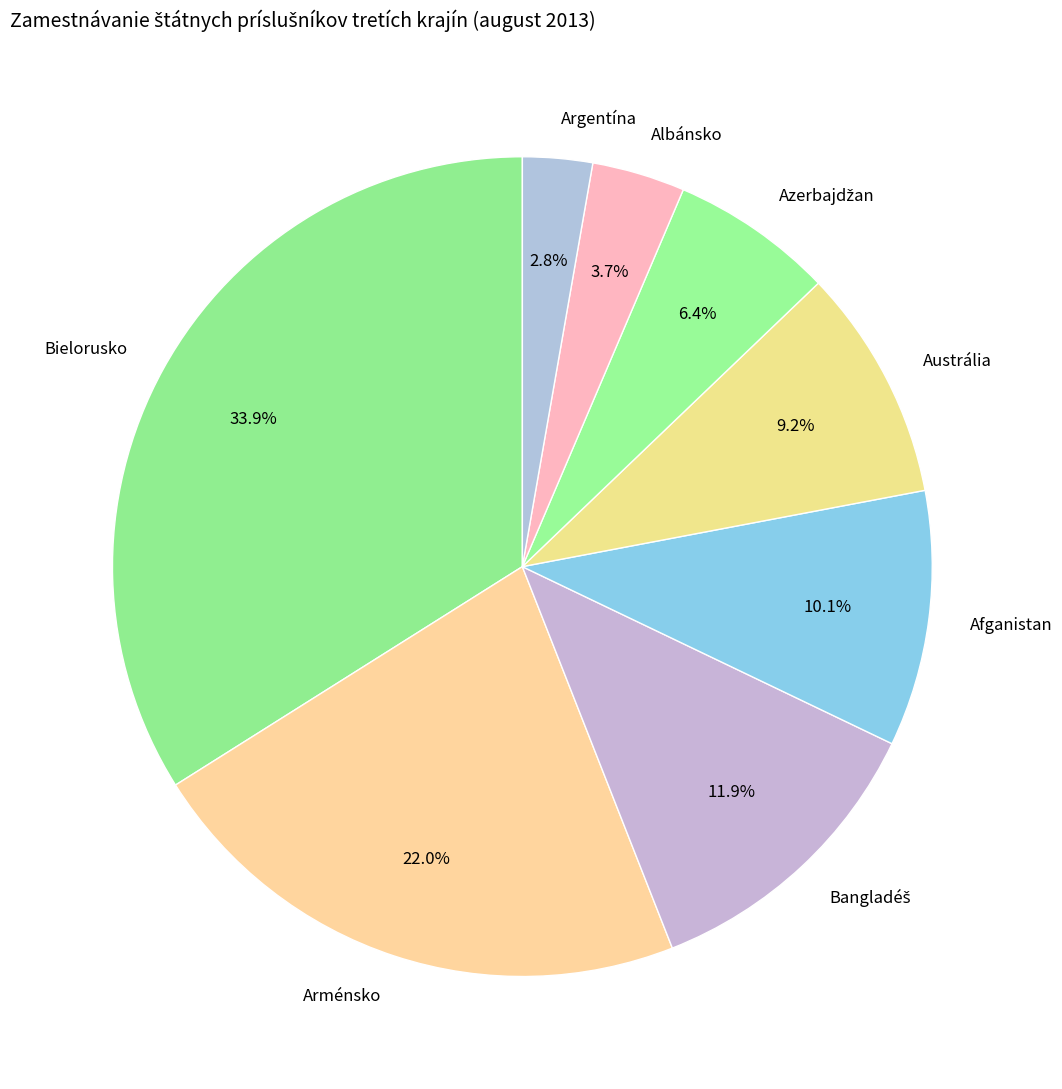

What is the total percentage of Afganistan and Bielorusko?

44.0%